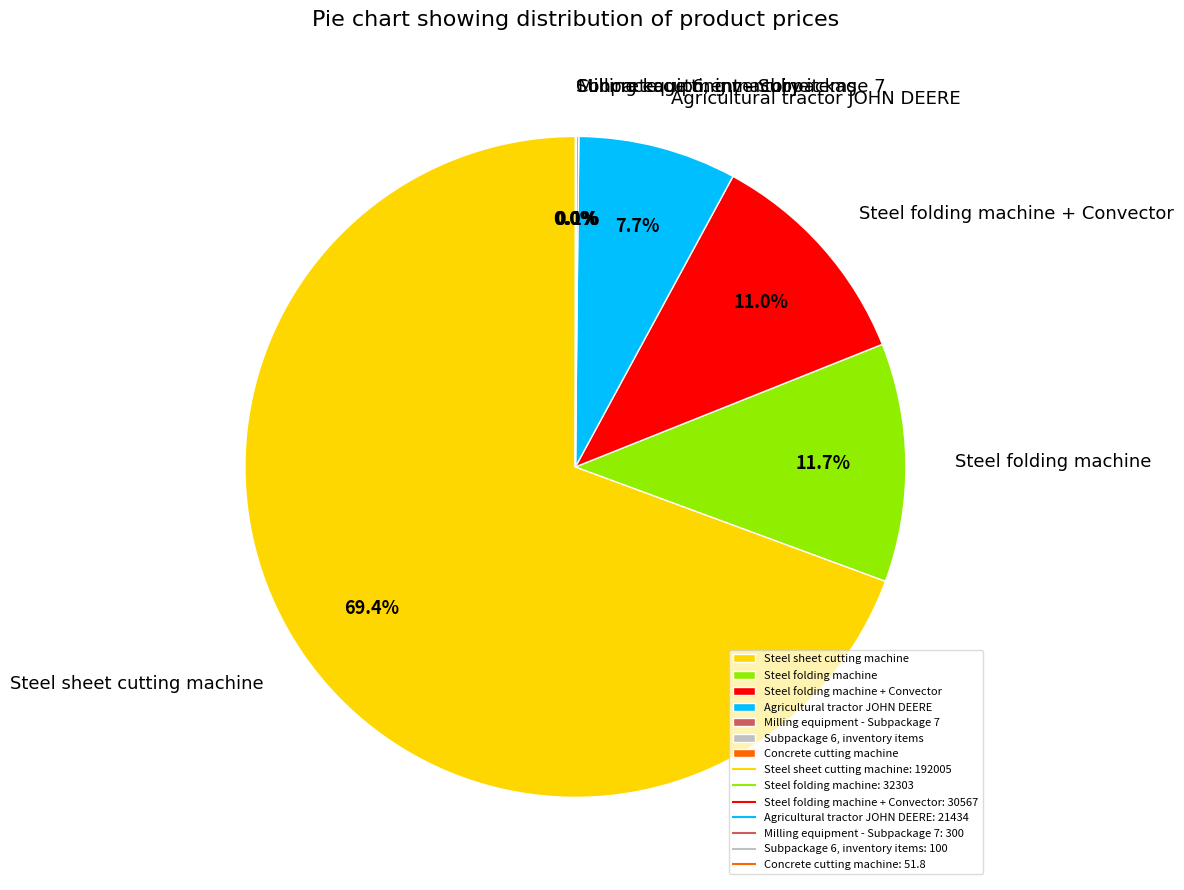

Is there a majority slice in this chart?

Yes